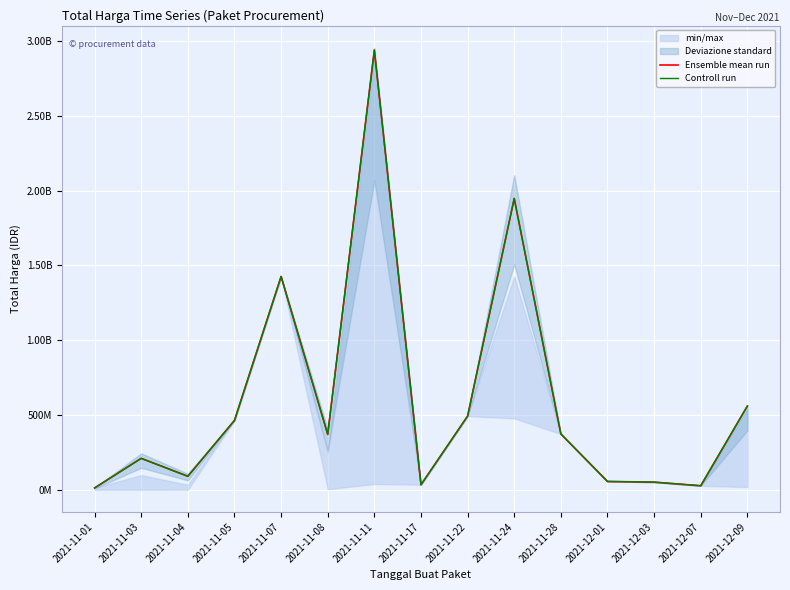

In Controll run, how many points are higher than both neighbors (excluding endpoints)?

4